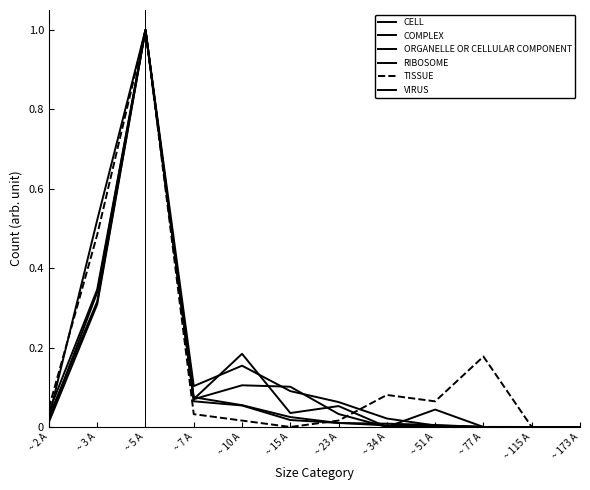

Does the chart have visible grid lines?

No